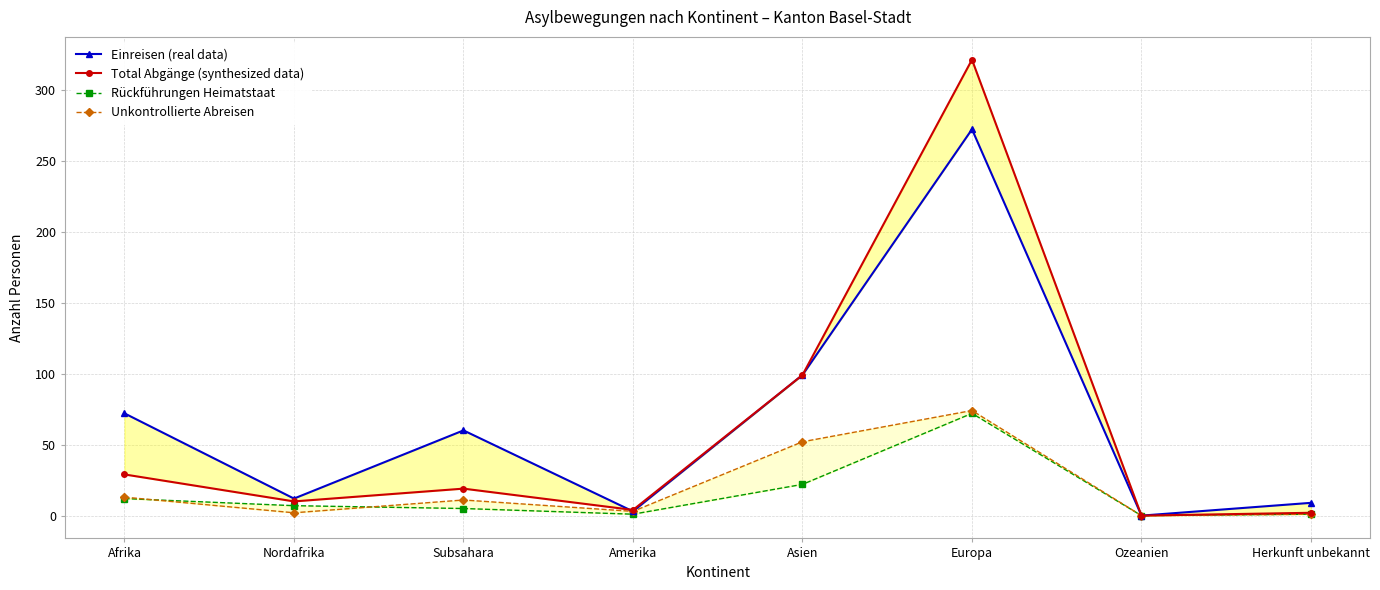

In Rückführungen Heimatstaat, how many points are lower than both neighbors (excluding endpoints)?

2